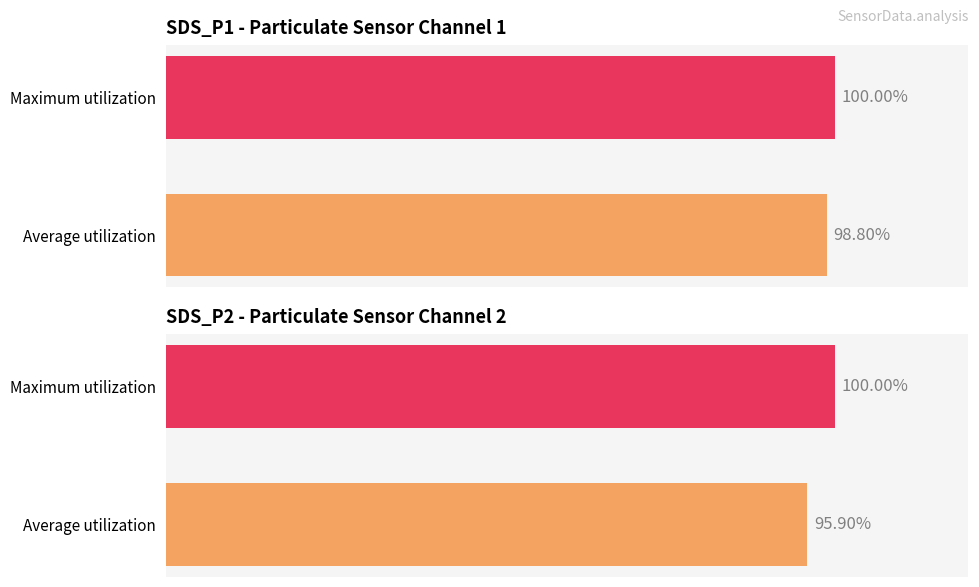

What is the sum of the SDS_P2 values at Average utilization and Maximum utilization?

195.9